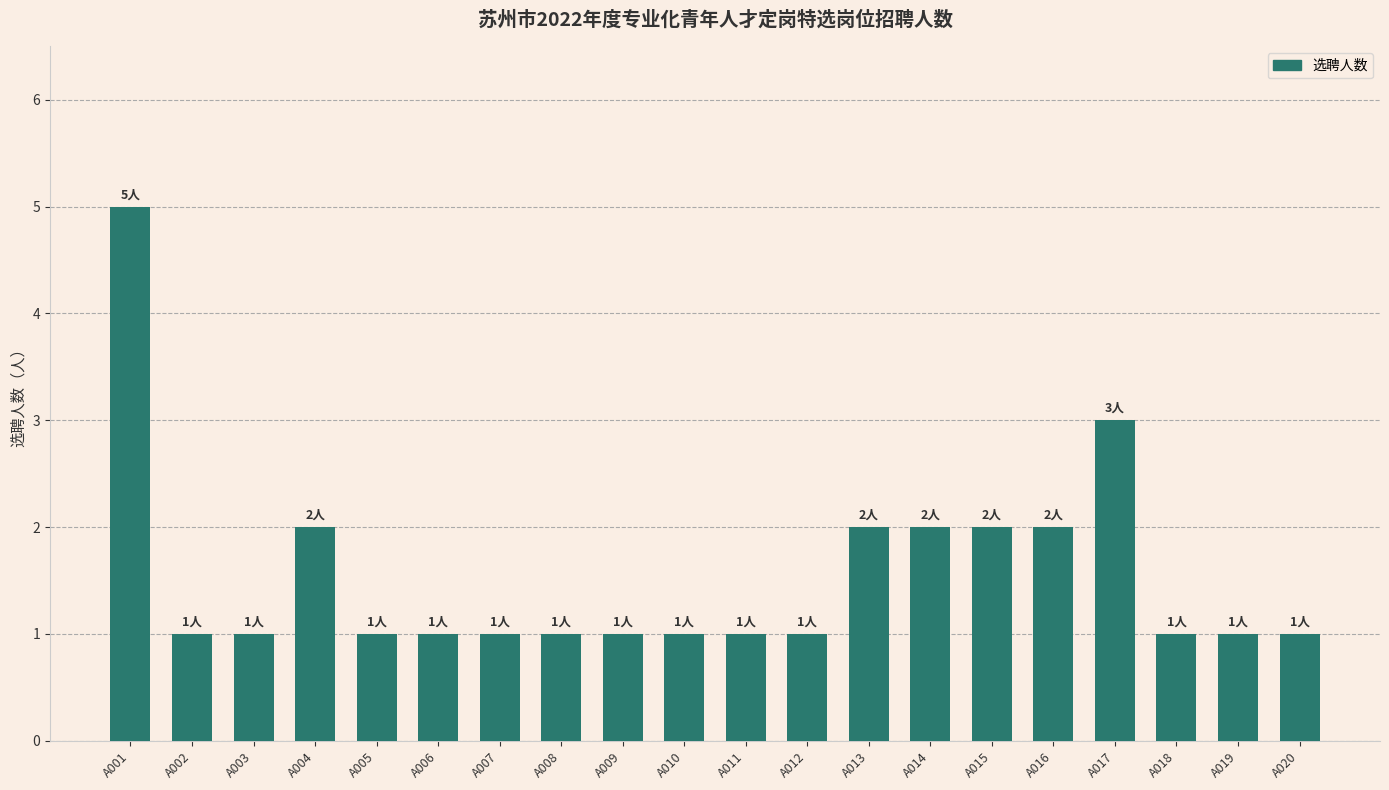

The value at A014 is 2. True or false?

True